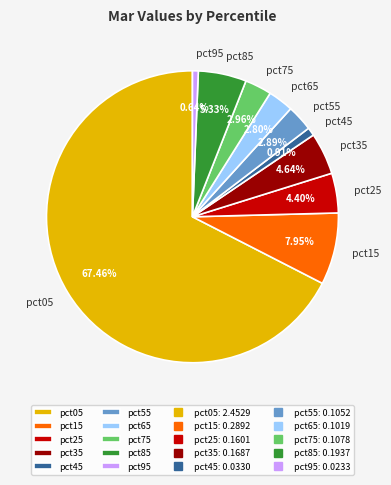

To the nearest percent, what is the difference between the largest and smallest slice percentages?

67%